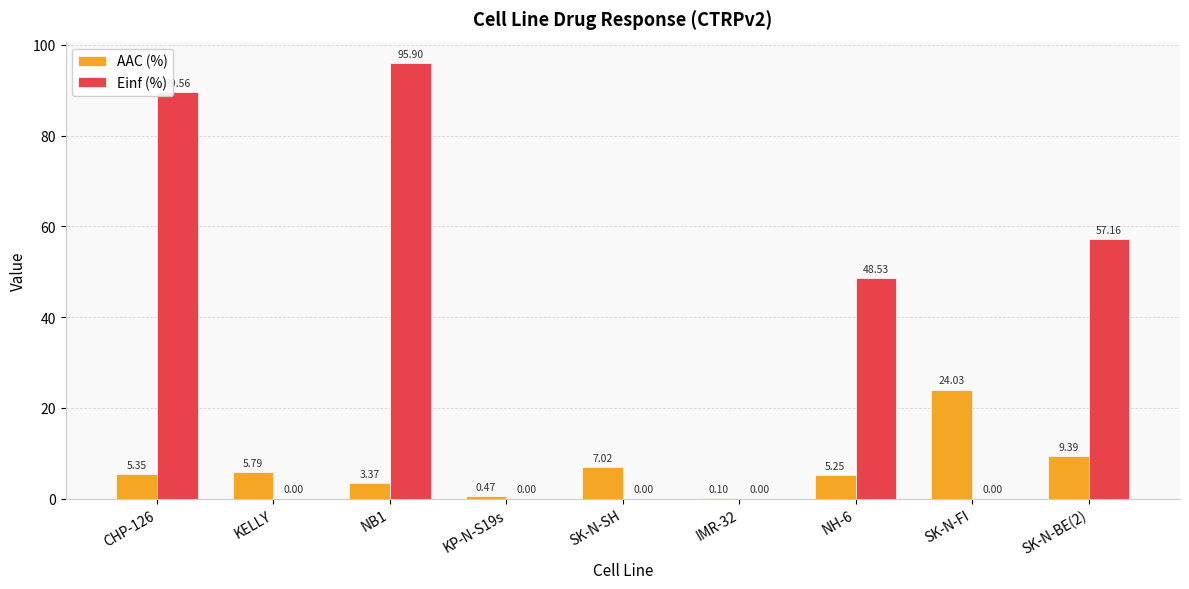

What is the total value across all series at SK-N-FI?

24.0